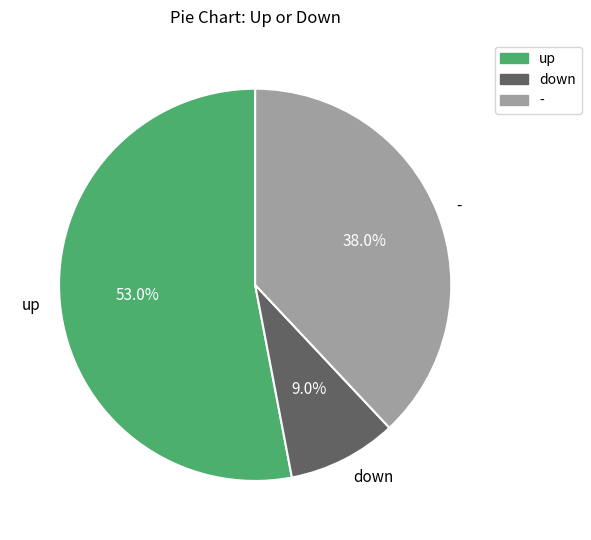

True or false: - accounts for 38% of the total.

True